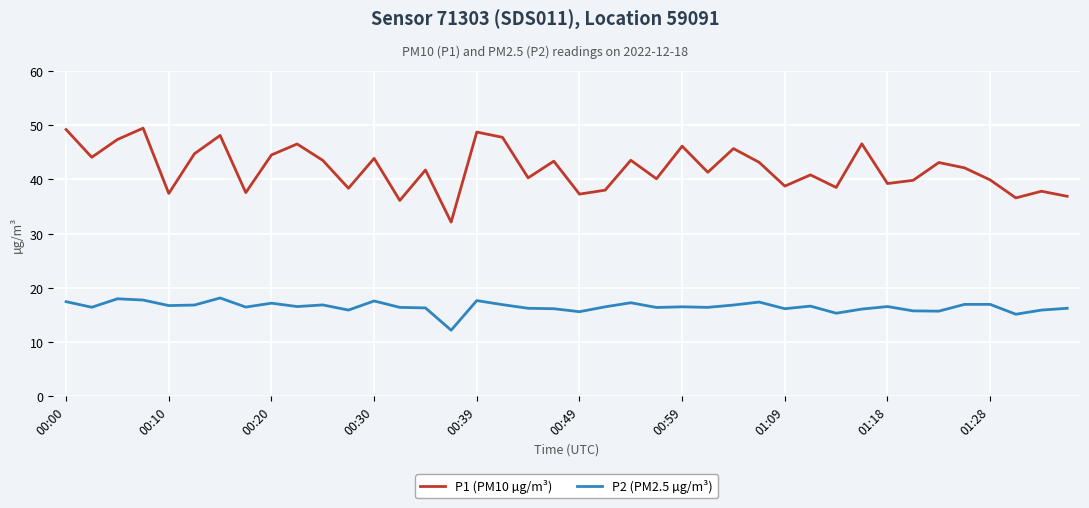

Is this an area chart (filled region under the line)?

No